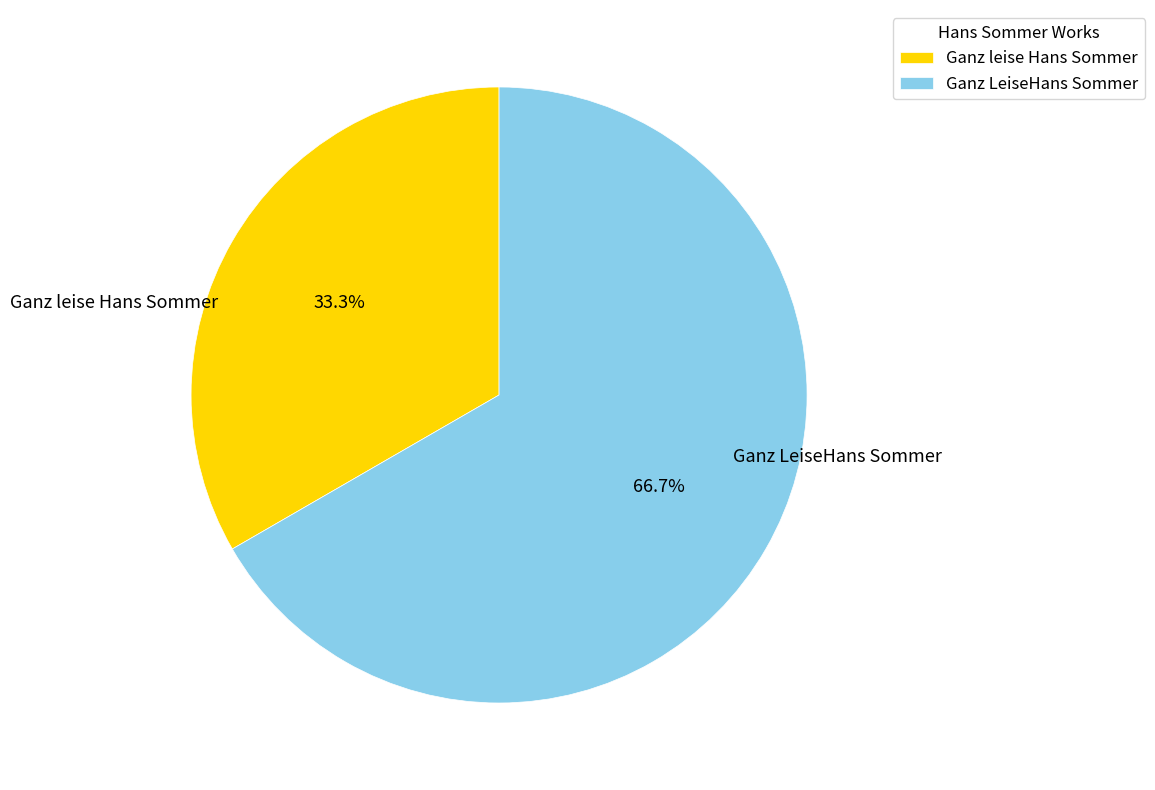

Rank the categories by value from highest to lowest.

Ganz LeiseHans Sommer, Ganz leise Hans Sommer